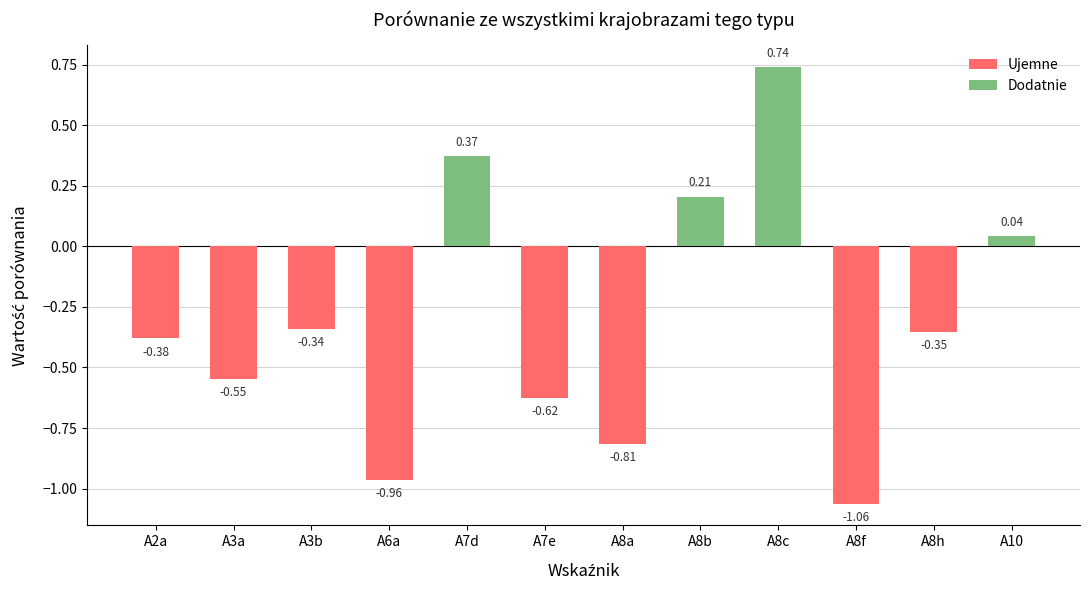

What is the minimum value for Ujemne?

-1.1